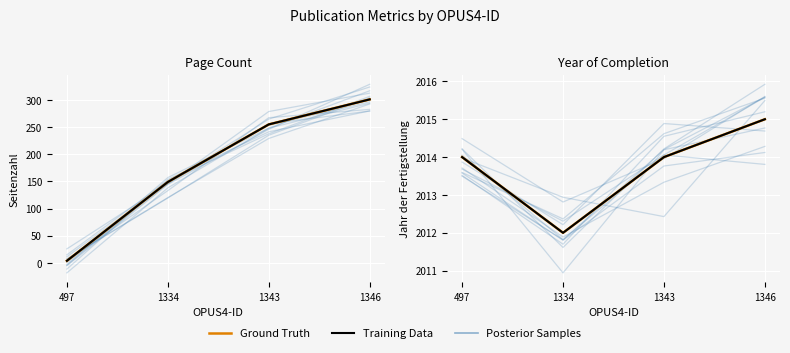

Rank the categories by Training Data value from lowest to highest.

1334, 497, 1343, 1346